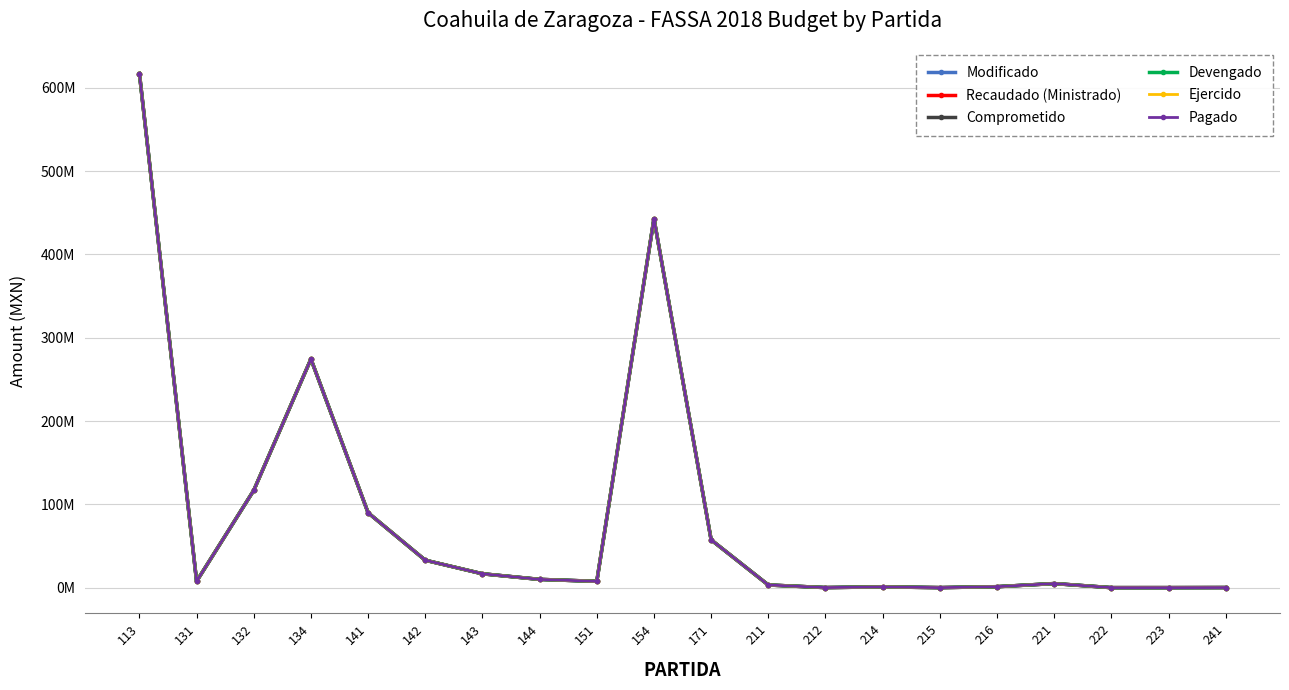

At 223, list the series in order from largest to smallest.

Modificado, Recaudado (Ministrado), Comprometido, Devengado, Ejercido, Pagado